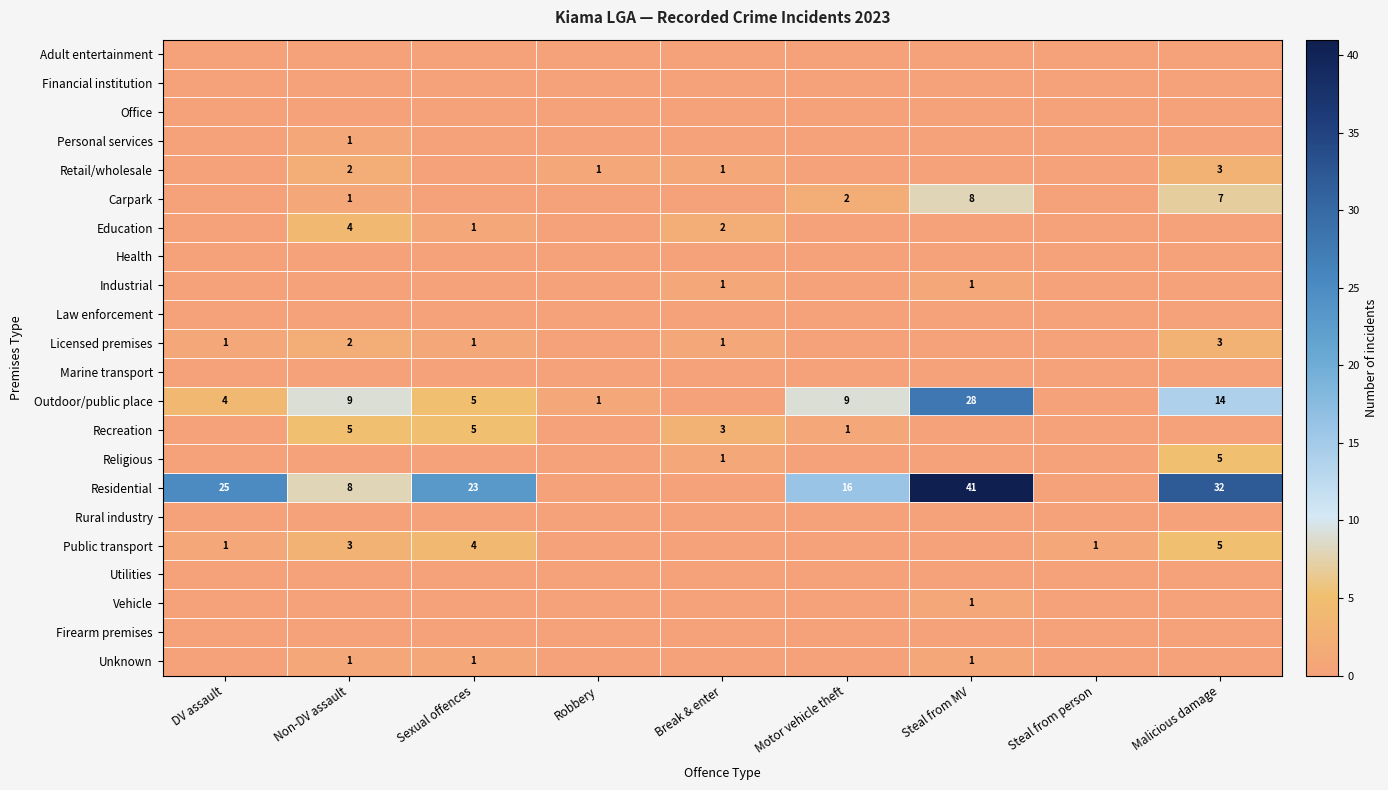

The value of Industrial at Steal from MV is 1. True or false?

True